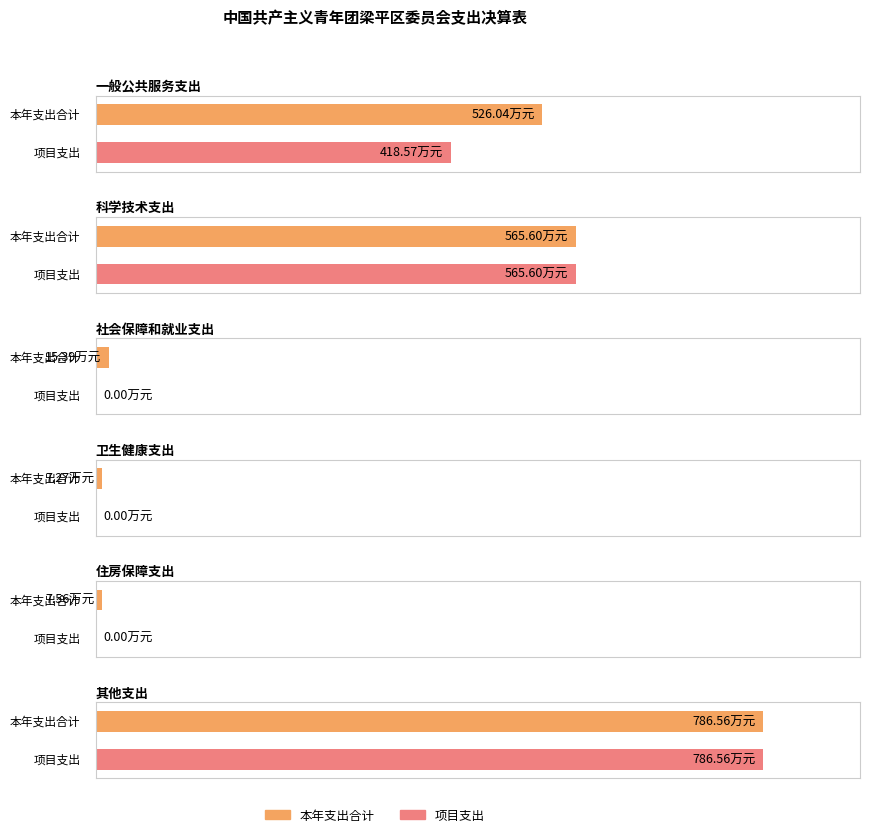

What is the label of the 6th bar from the left?

其他支出